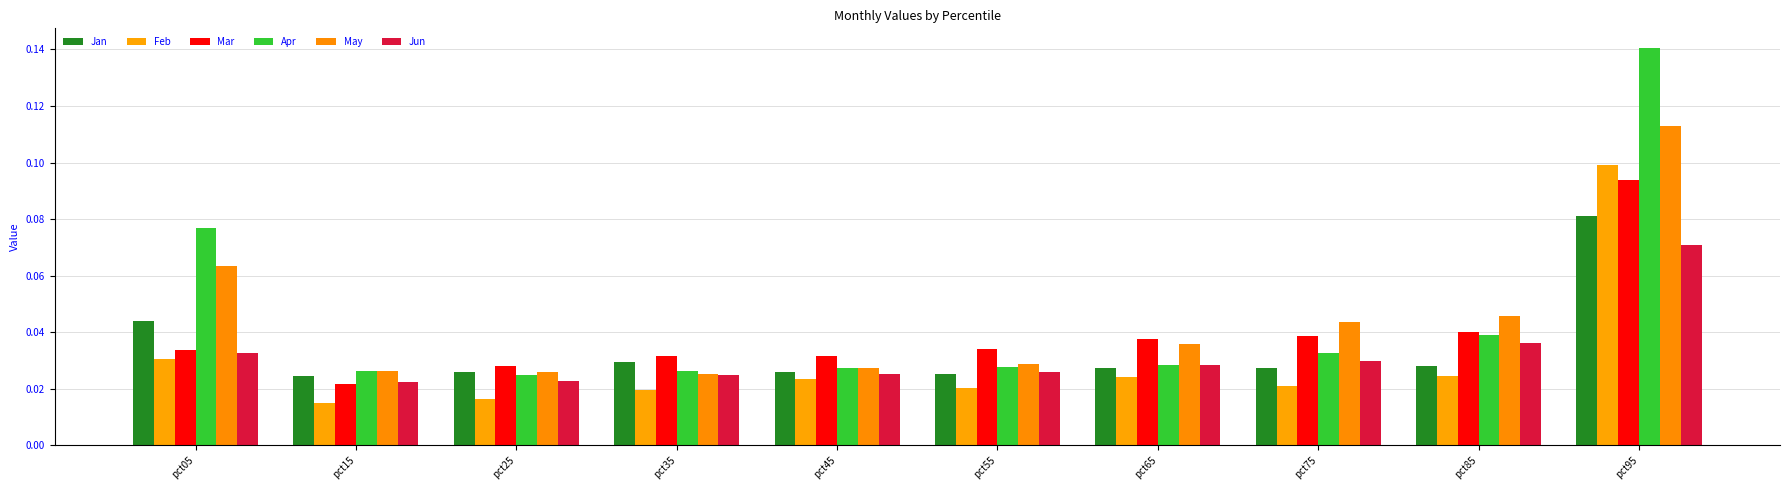

How many bars are there in each group?

6